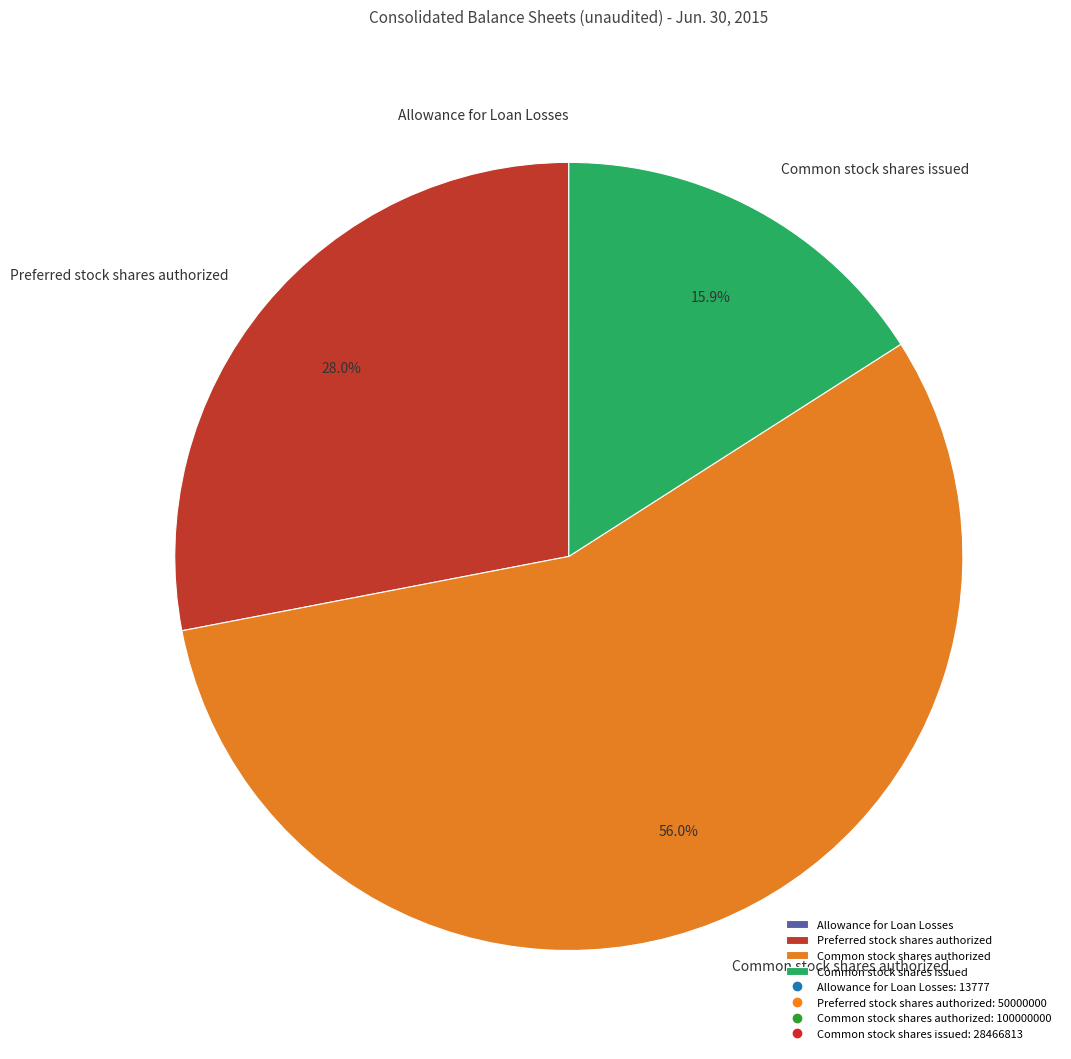

Combined, what portion of the pie is Common stock shares issued and Common stock shares authorized?

72.0%